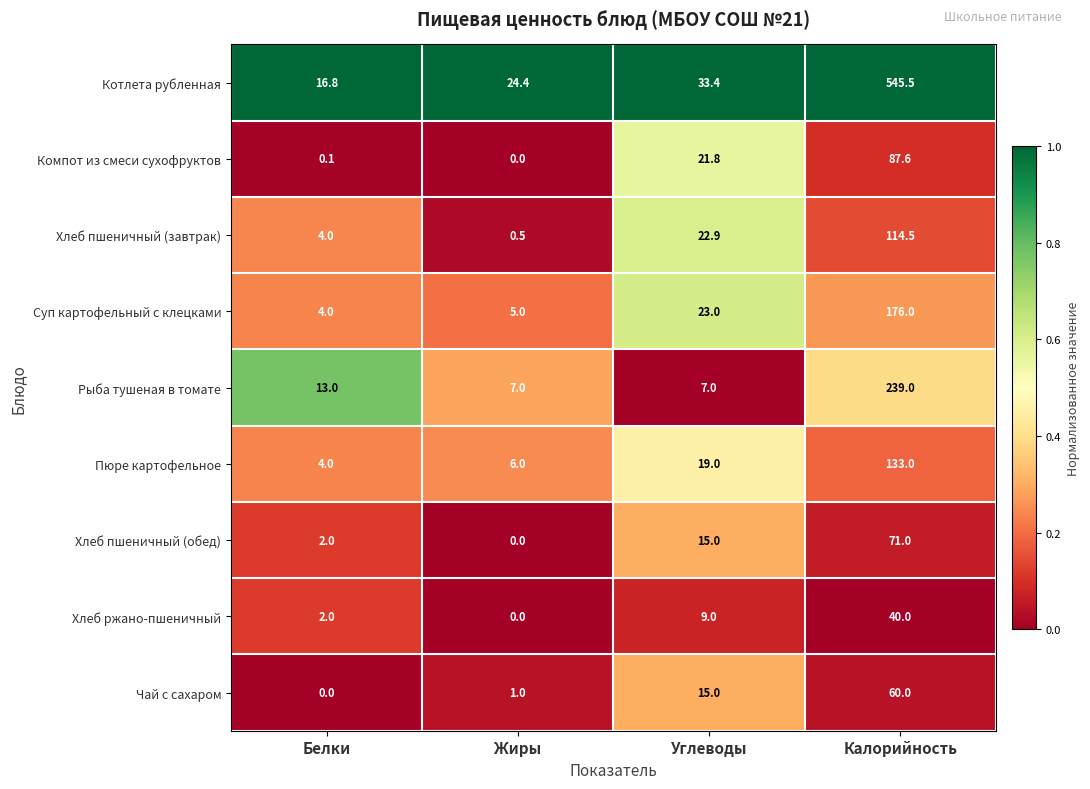

List the series in order of their peak value, lowest first.

Хлеб ржано-пшеничный, Чай с сахаром, Хлеб пшеничный (обед), Компот из смеси сухофруктов, Хлеб пшеничный (завтрак), Пюре картофельное, Суп картофельный с клецками, Рыба тушеная в томате, Котлета рубленная